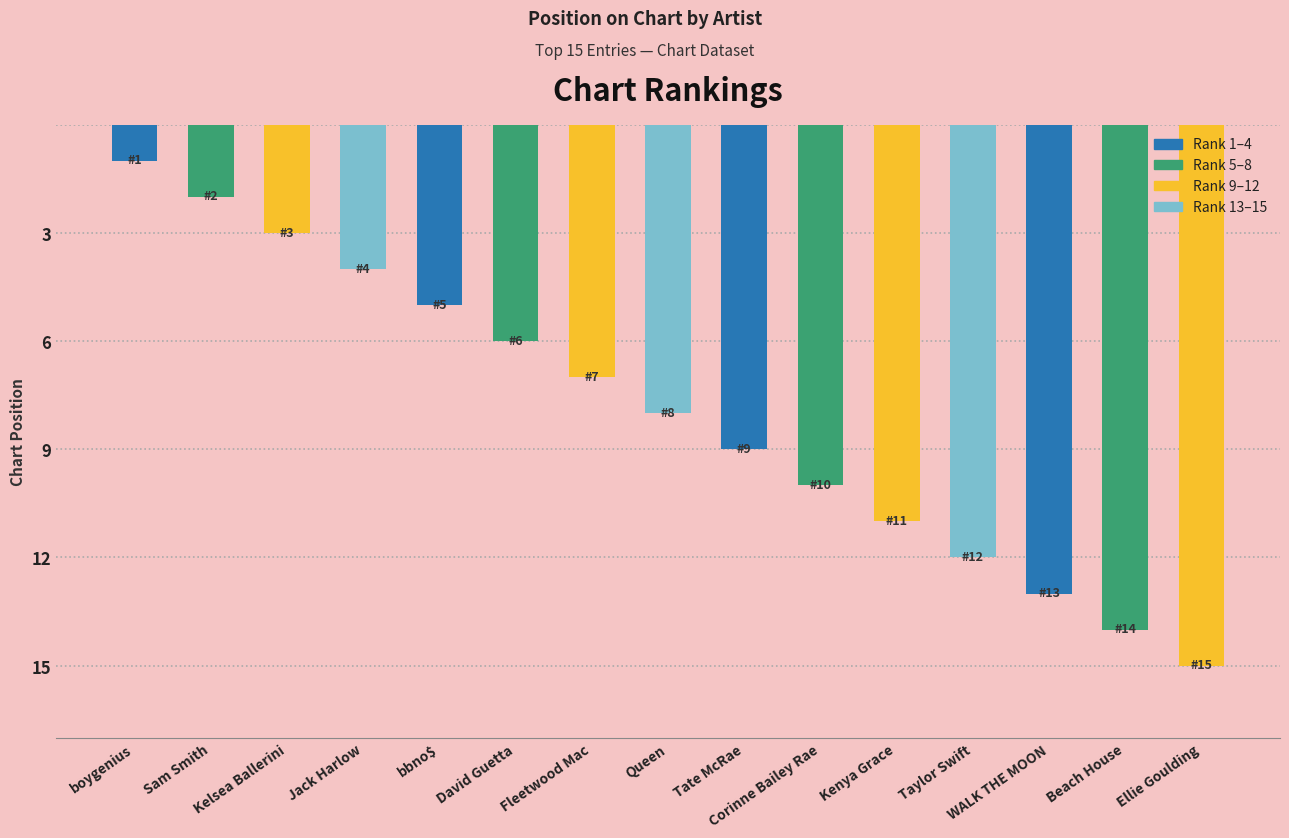

What position from the right is bbno$?

11